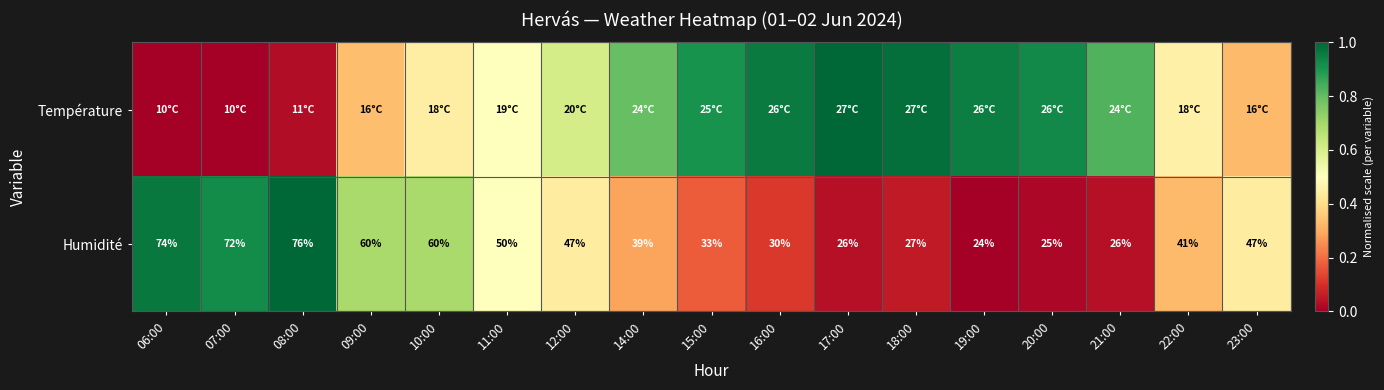

At 09:00, list the series in order from smallest to largest.

Température, Humidité